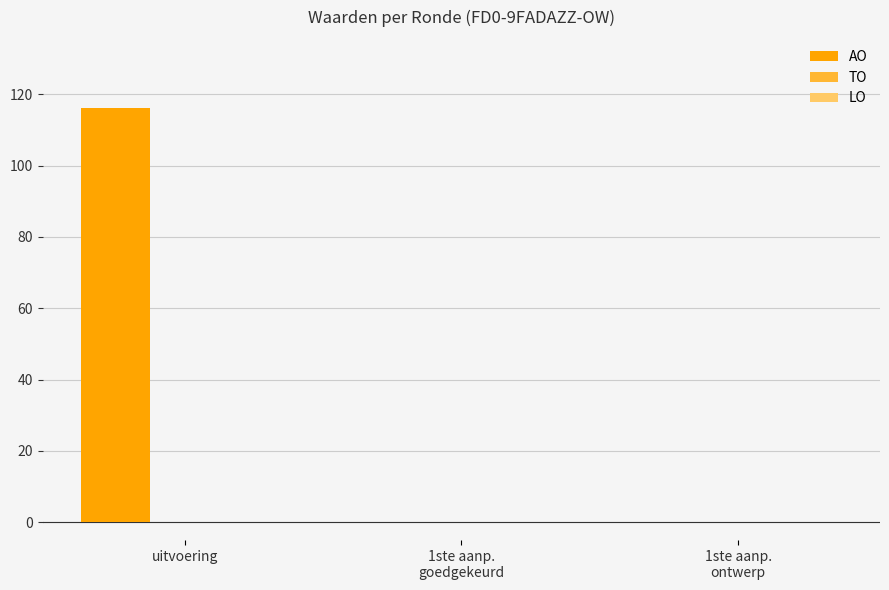

At which category does the chart reach its peak across all series?

uitvoering